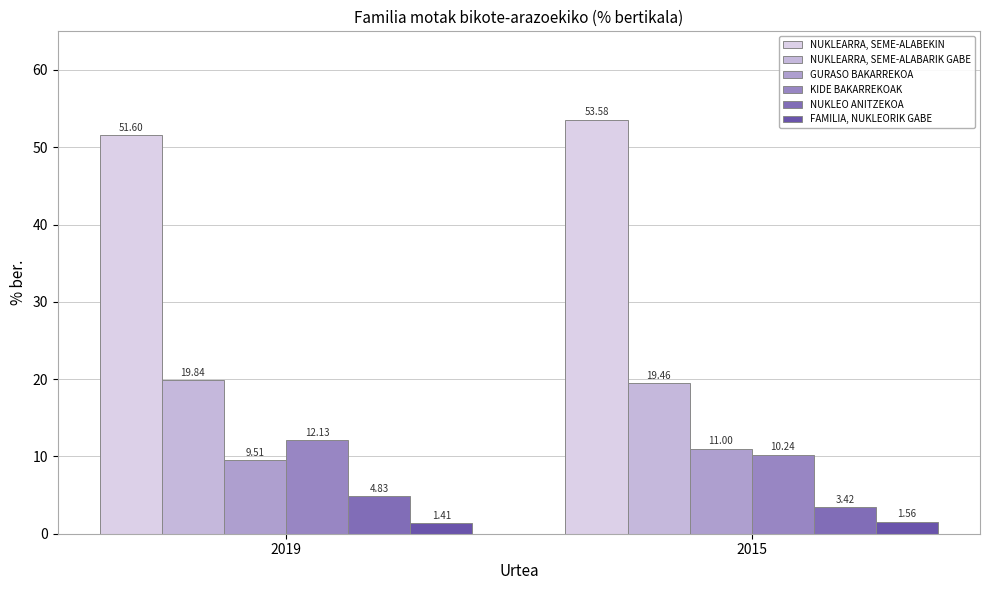

The value of NUKLEO ANITZEKOA at 2019 is 7.7. True or false?

False